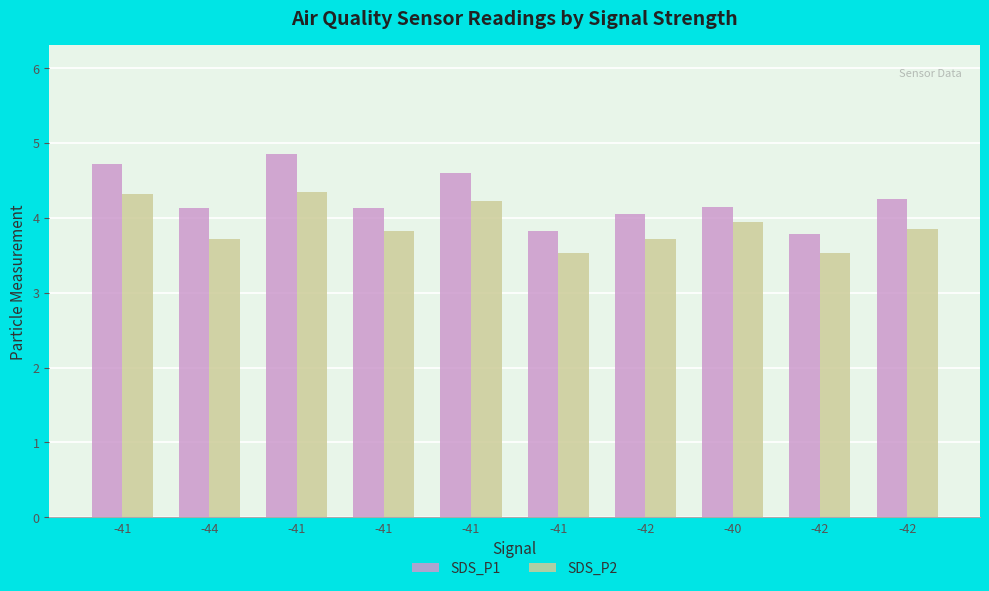

List the labels in order of SDS_P2 value, largest first.

-41, -41, -41, -40, -42, -41, -44, -42, -41, -42